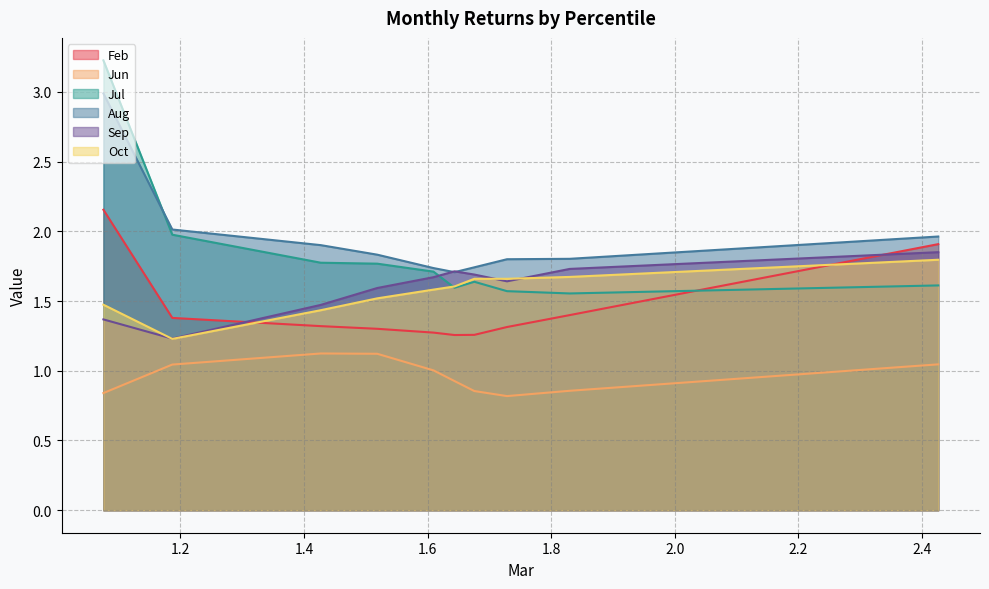

Between pct35 and pct45, which series saw the biggest shift?

Jun